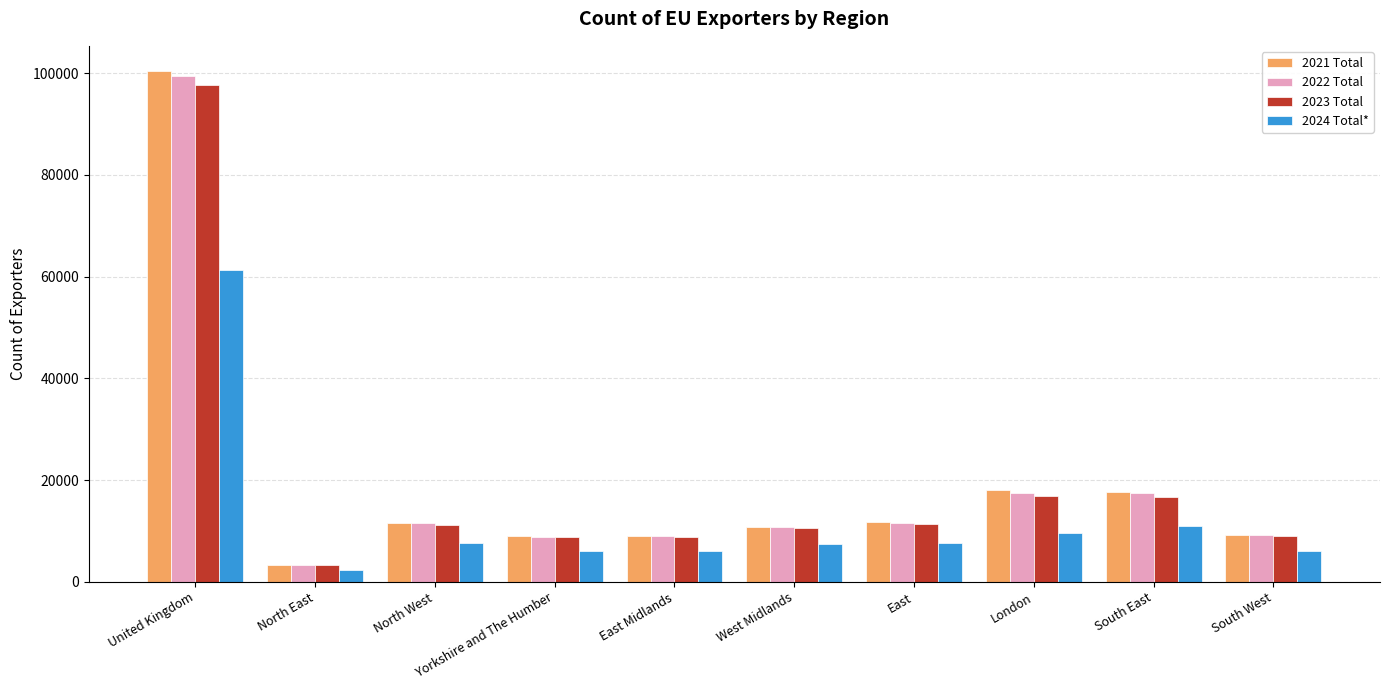

Does the chart contain any negative values?

No